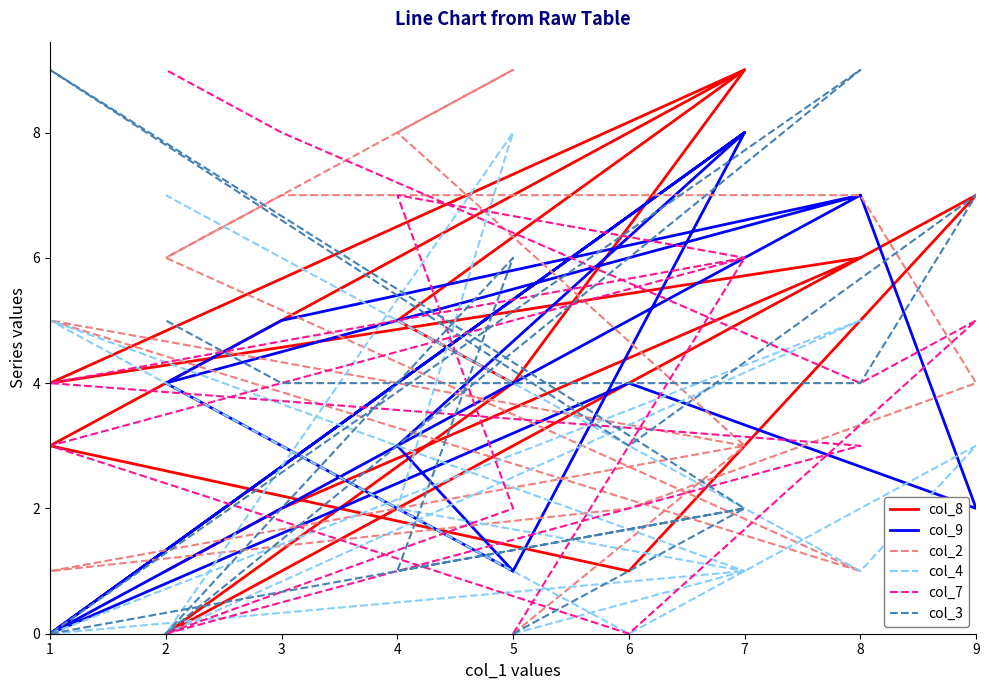

How many col_4 values are between 0 and 5?

11